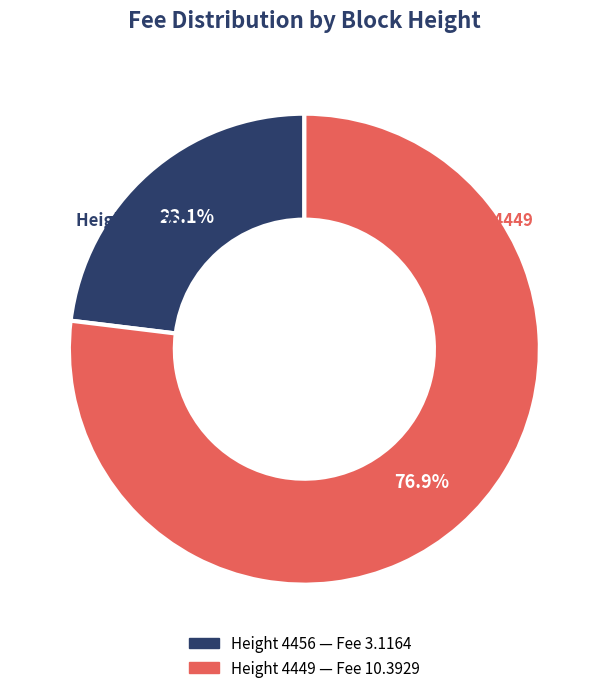

How many segments does this pie chart have?

2